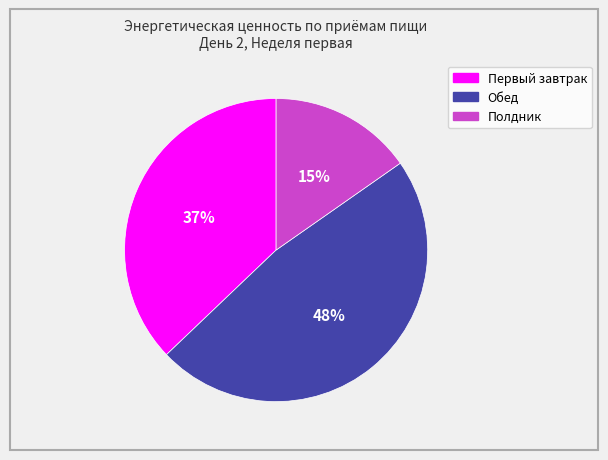

To the nearest percent, what percentage of the pie is Первый завтрак?

37%